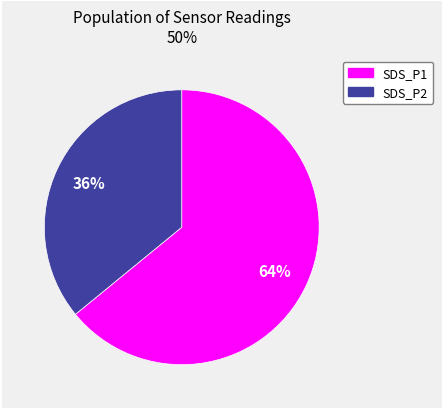

Is there any slice that represents more than half of the pie?

Yes